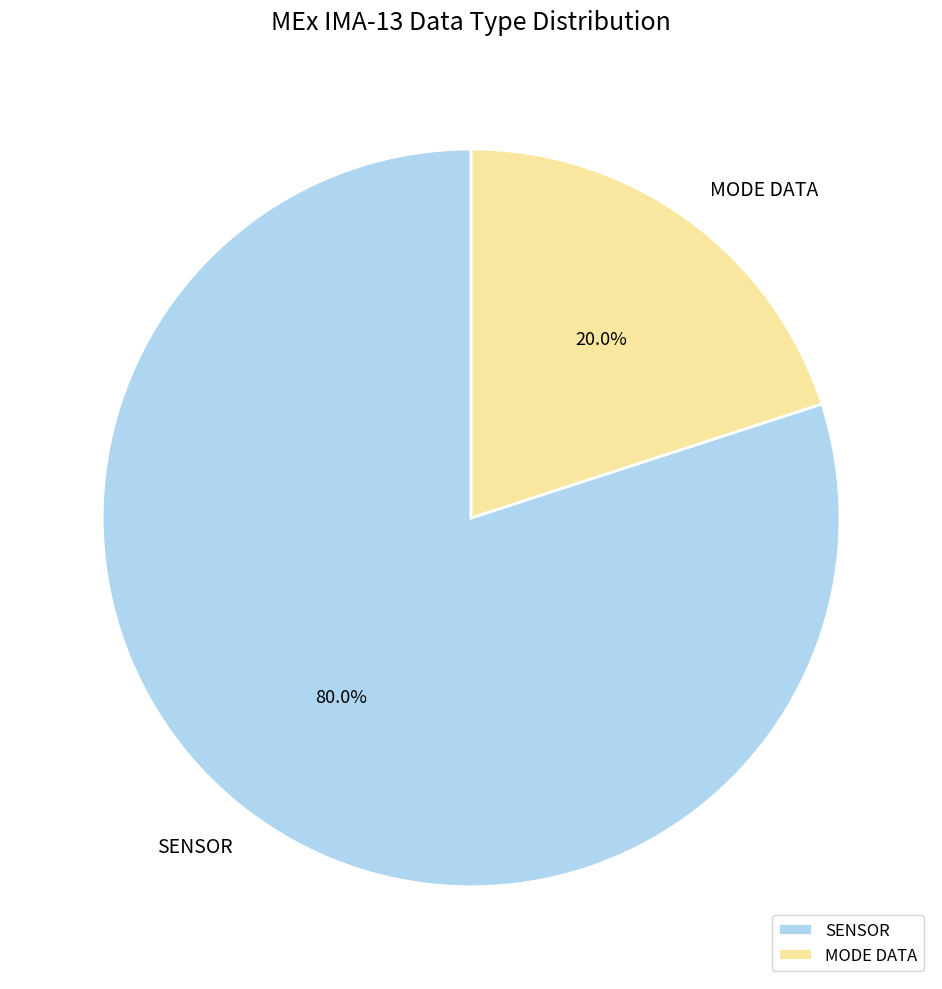

Rank the categories by value from lowest to highest.

MODE DATA, SENSOR